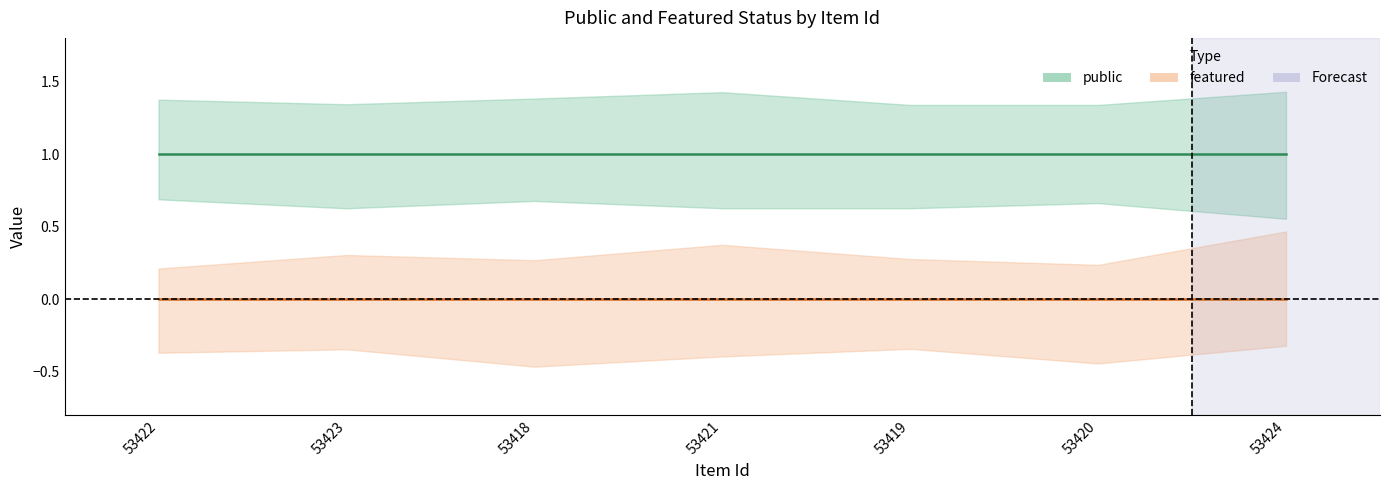

Rank the categories by public value from lowest to highest.

53422, 53423, 53418, 53421, 53419, 53420, 53424